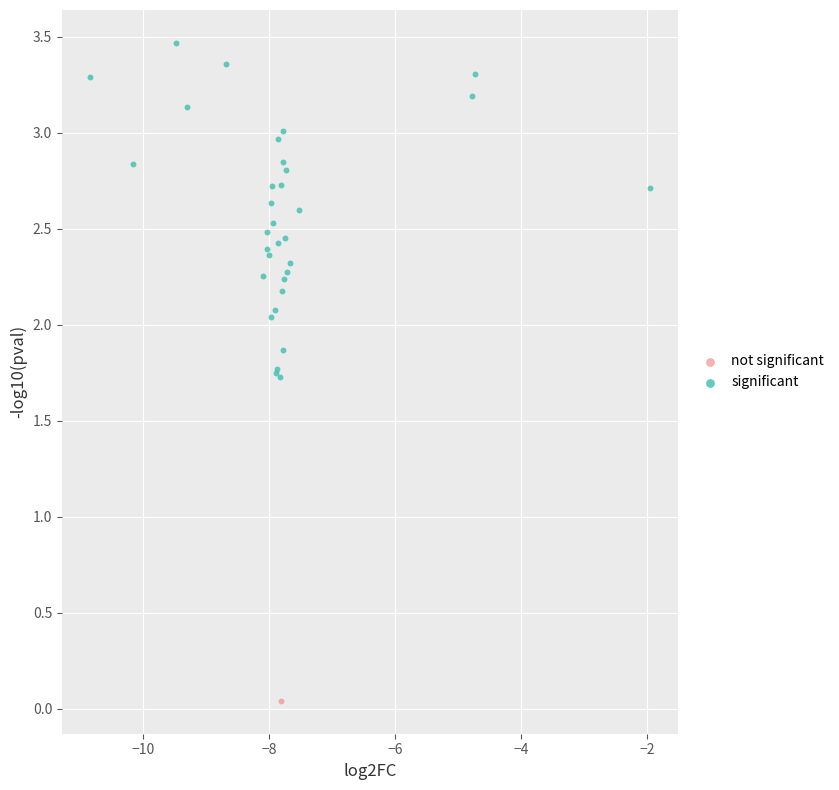

What are all the series names shown in the legend?

not significant, significant